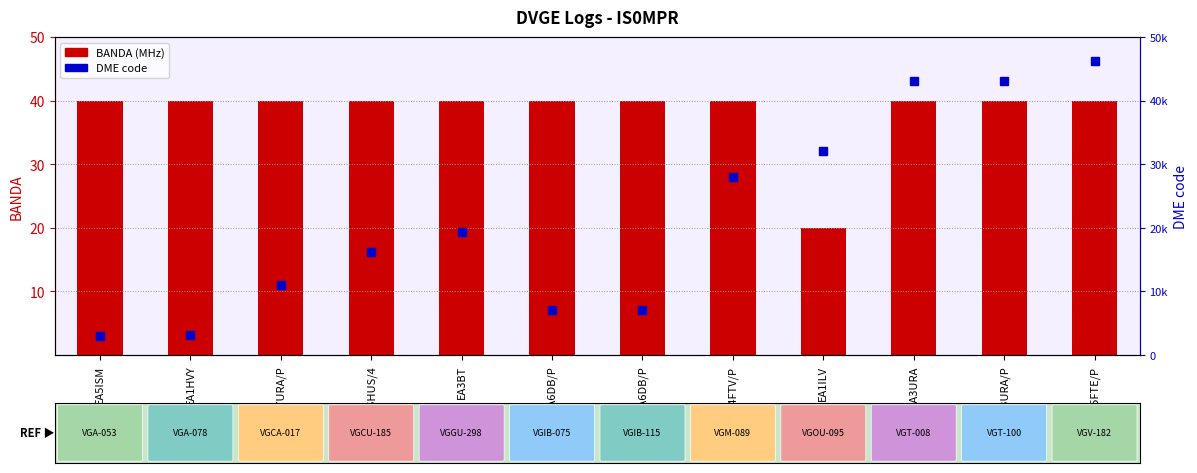

What is the value of the BANDA (MHz) bar at the 10th from the left?

40